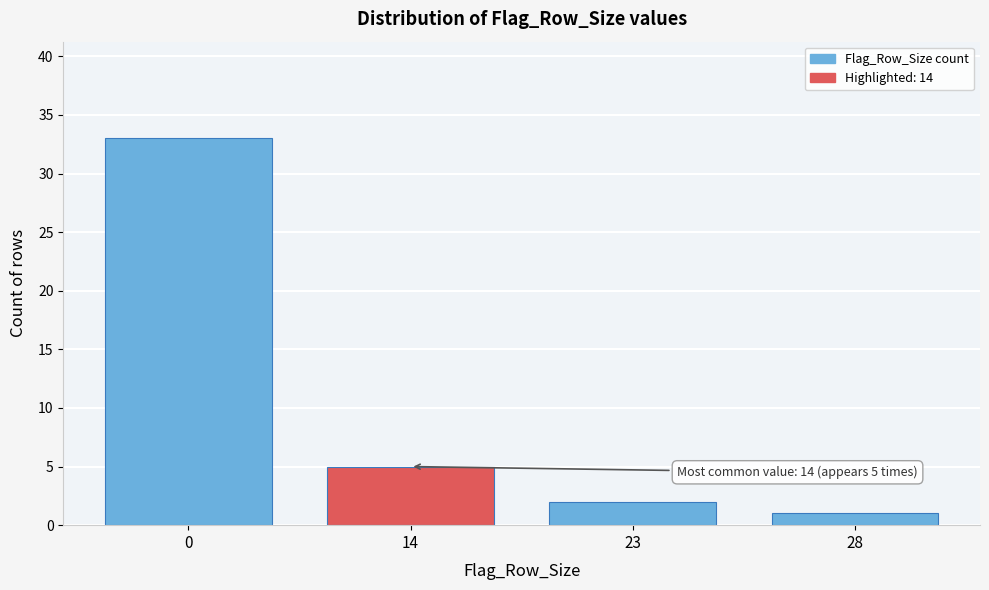

Reading left to right, list all the values displayed in this chart.

33	5	2	1